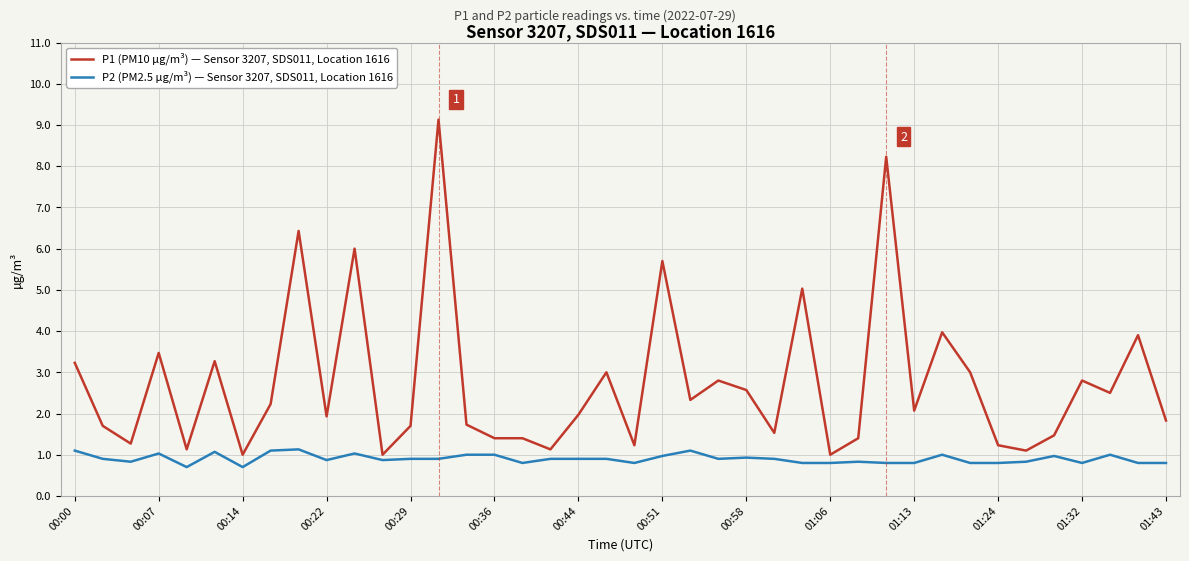

True or false: P1 (PM10 µg/m³) — Sensor 3207, SDS011, Location 1616 and P2 (PM2.5 µg/m³) — Sensor 3207, SDS011, Location 1616 cross at least once.

False